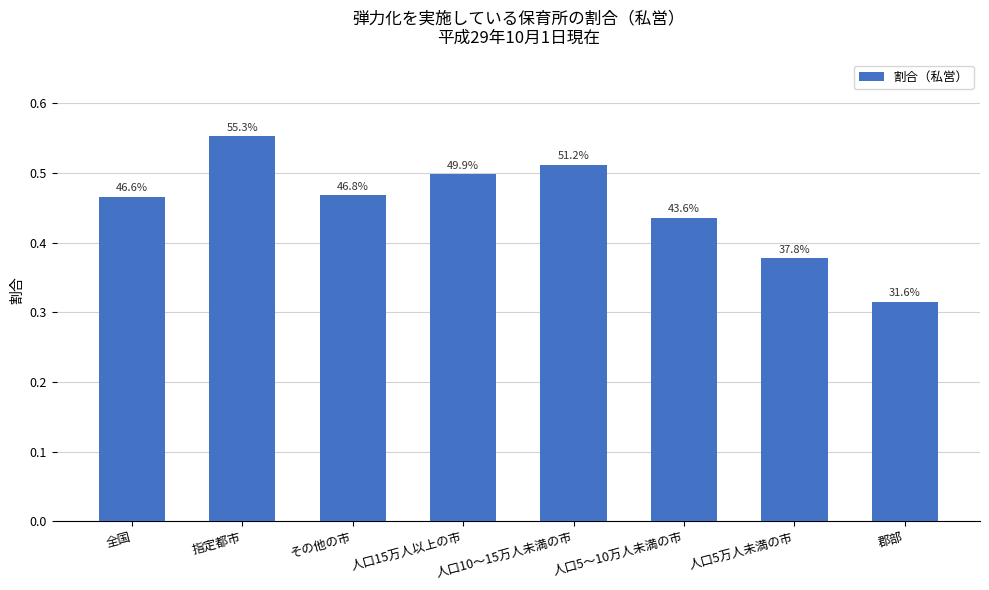

Does the chart contain any negative values?

No